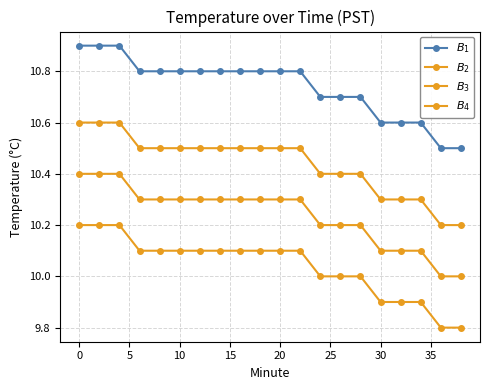

True or false: $B_3$ and $B_2$ cross at least once.

False